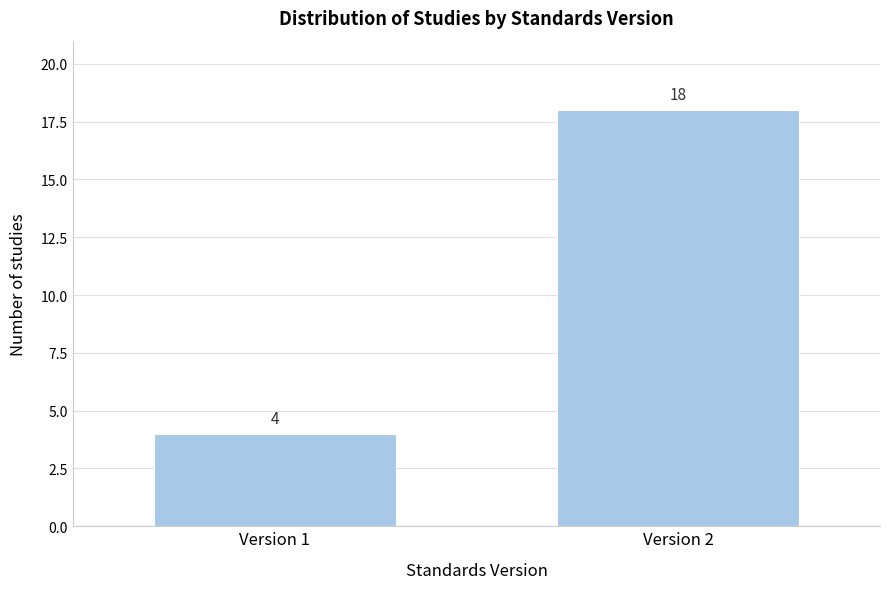

Reading left to right, what are all the values shown in this chart?

Version 1=4	Version 2=18